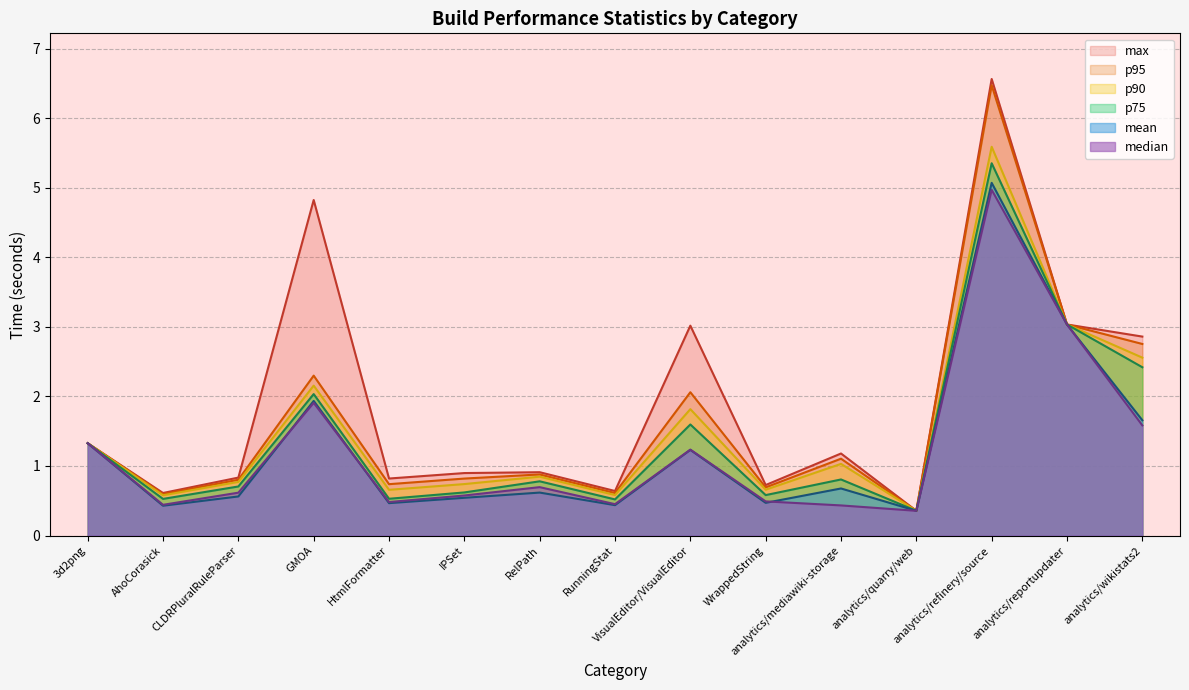

How many distinct data groups are displayed?

6